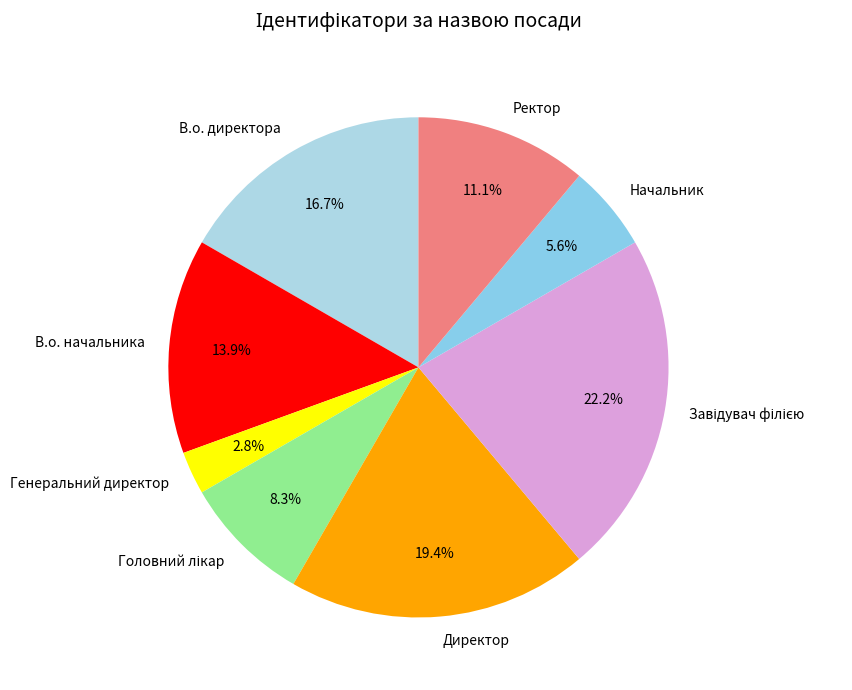

Is there a majority slice in this chart?

No